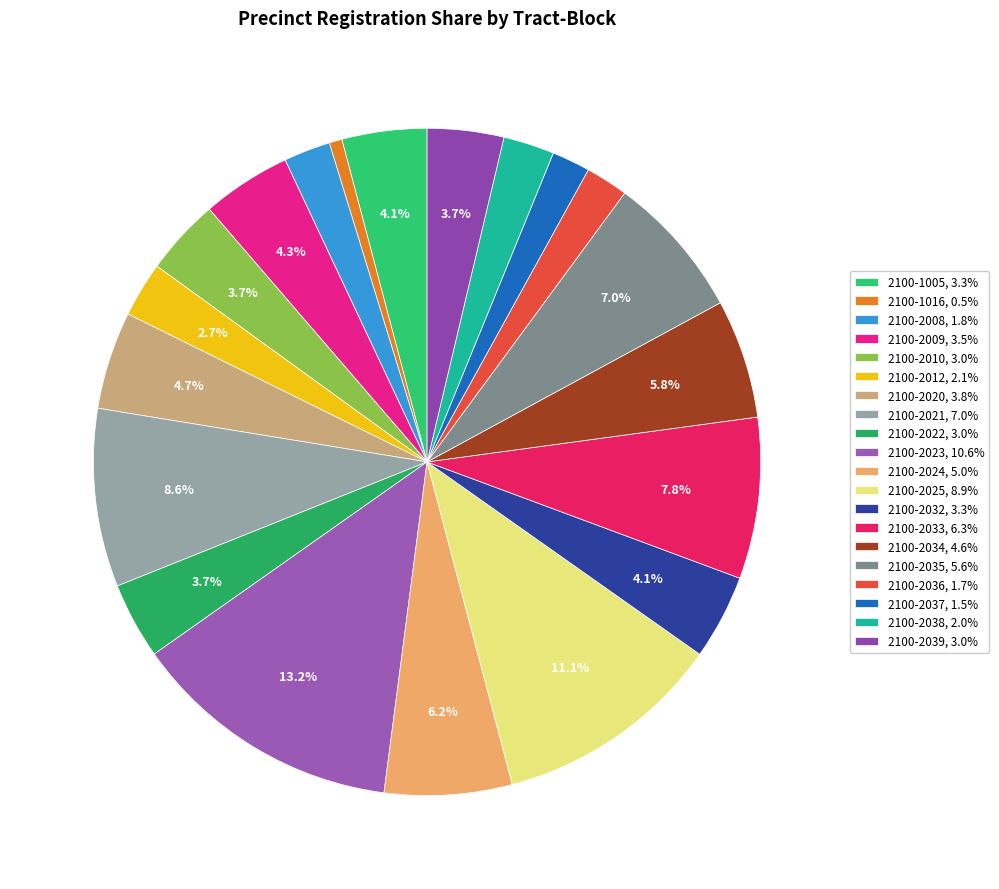

Count the number of slices in the pie.

20